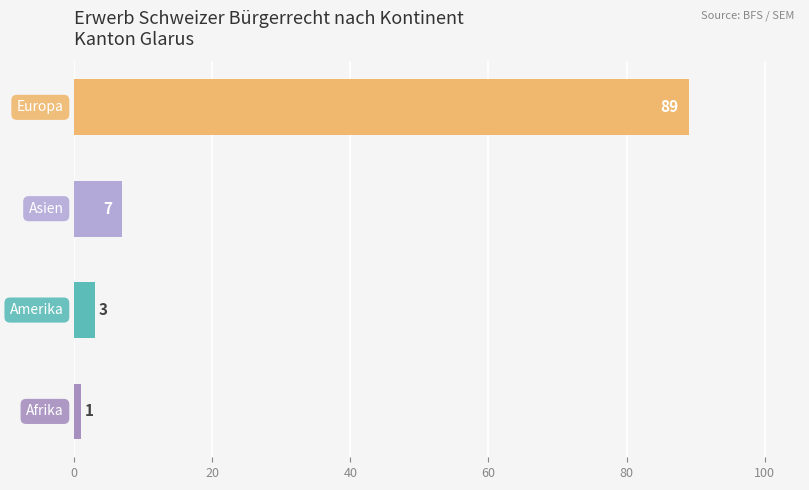

What is the greatest value displayed?

89